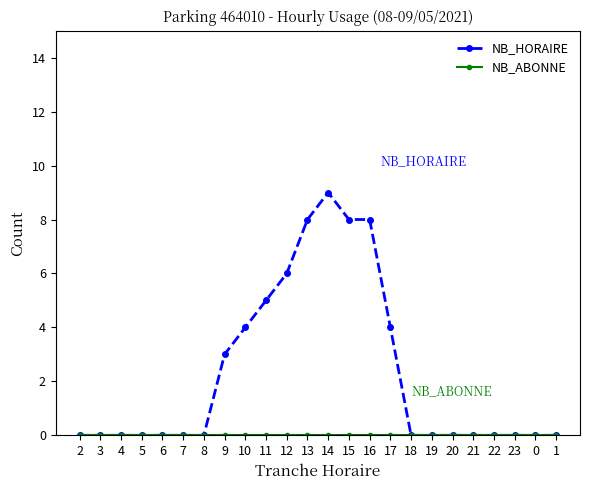

What is the label of the 17th point from the left?

18